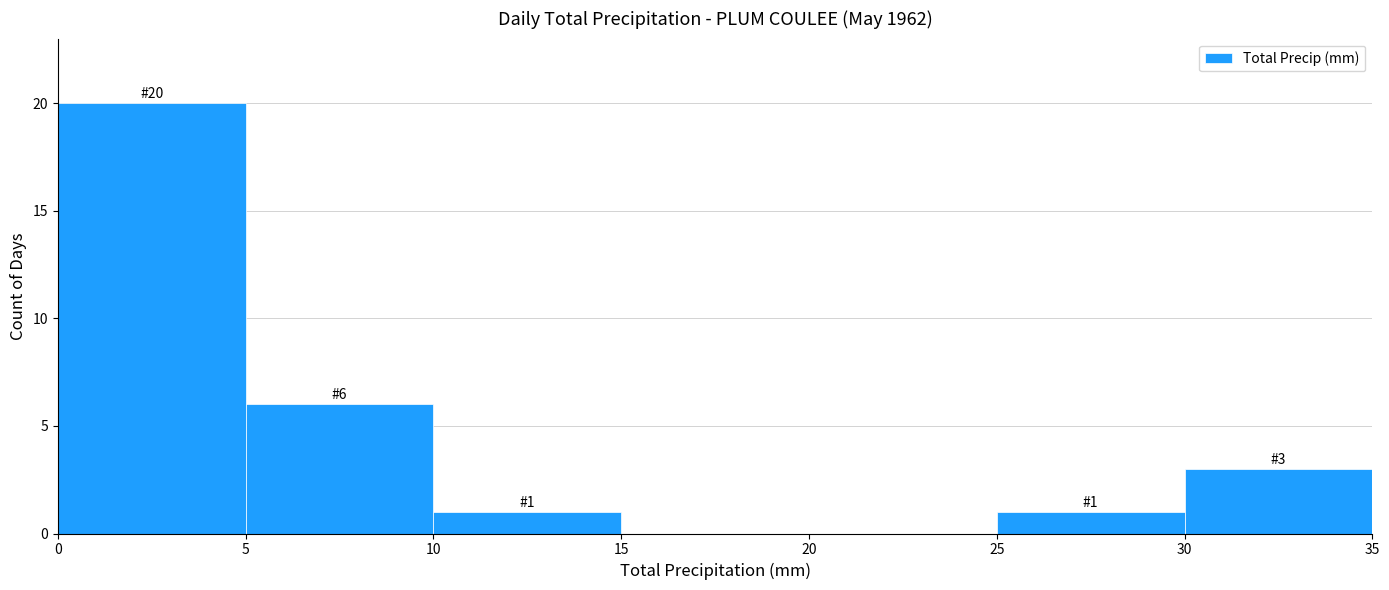

Which range on the x-axis has the tallest bar?

0 to 5